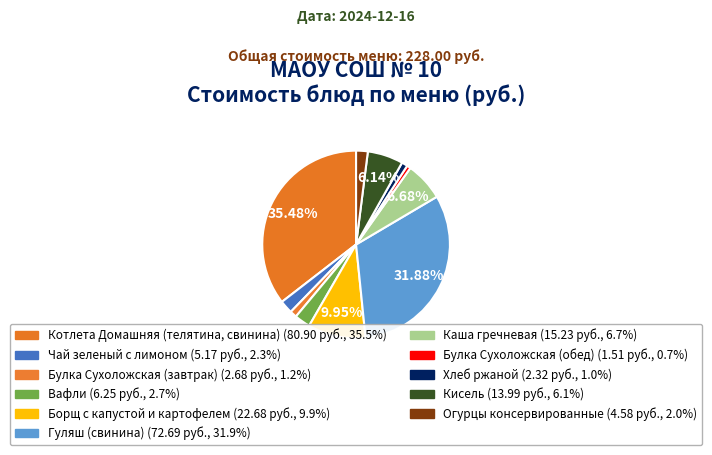

To the nearest percent, what is the average slice percentage?

9%